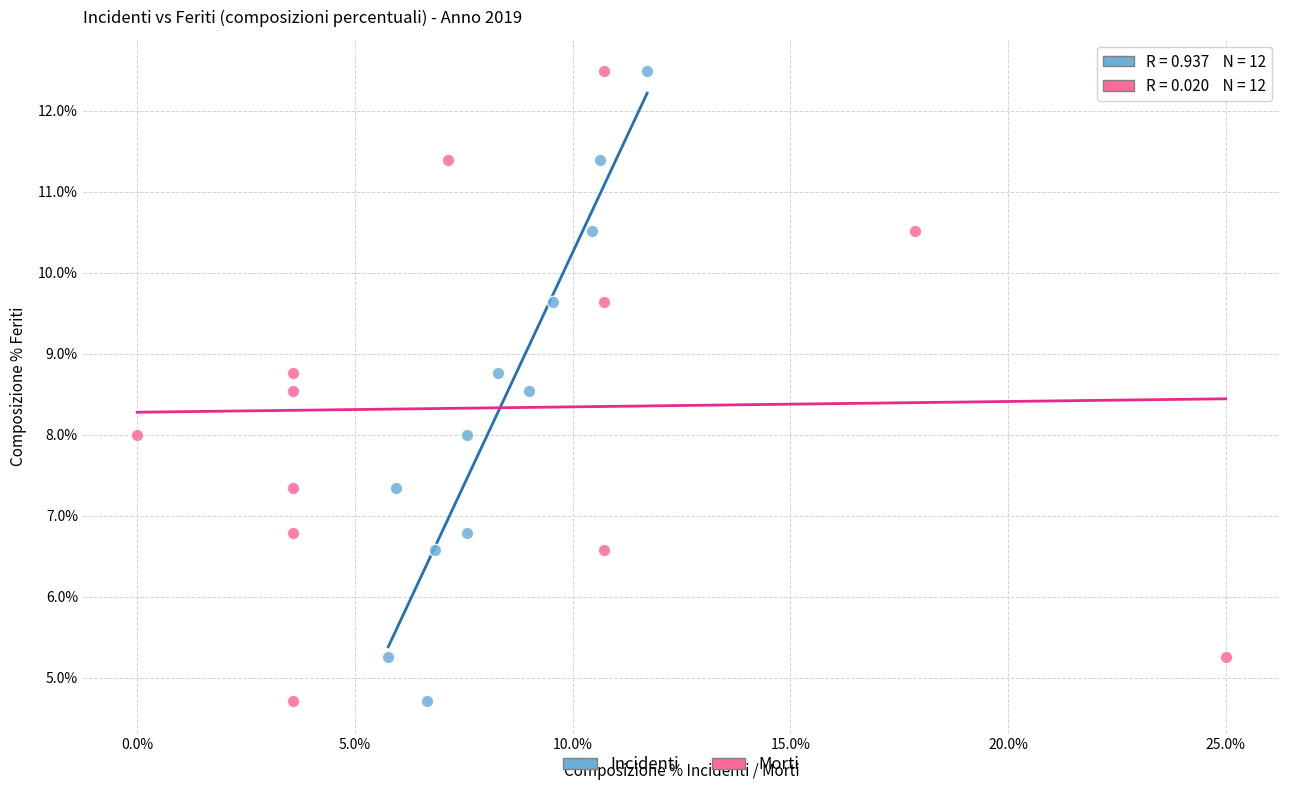

What are all the series names shown in the legend?

Incidenti, Morti